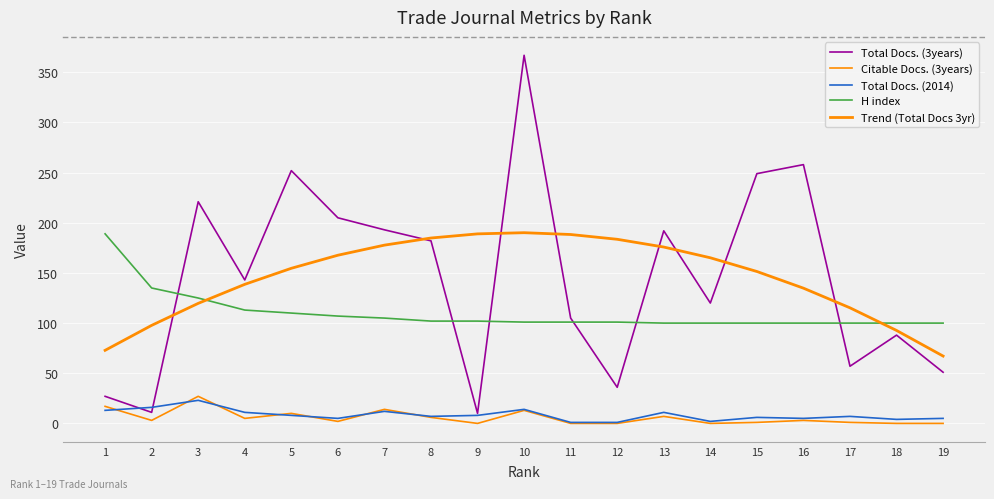

How many lines are shown in the chart?

5